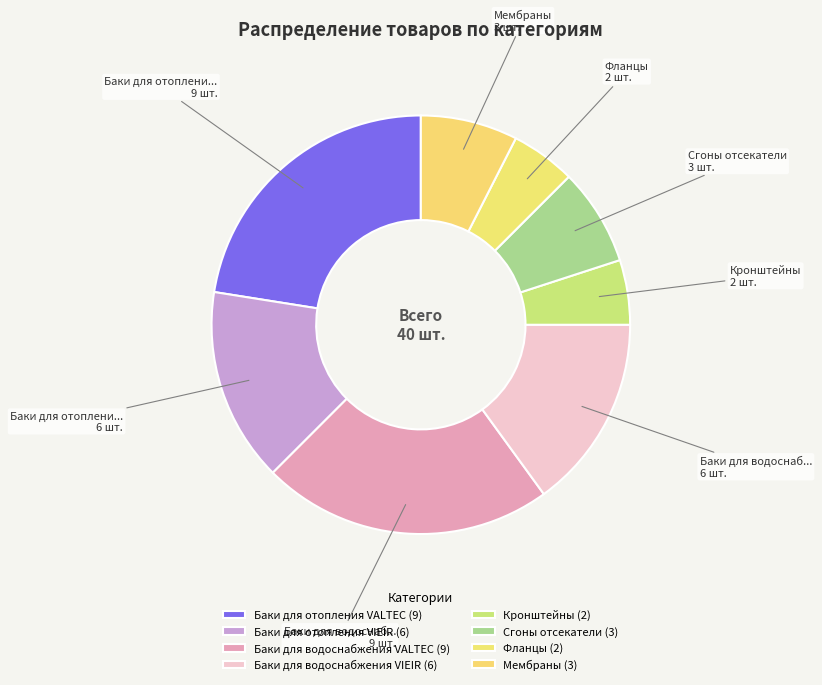

What is the largest slice in the pie chart?

Баки для отопления VALTEC